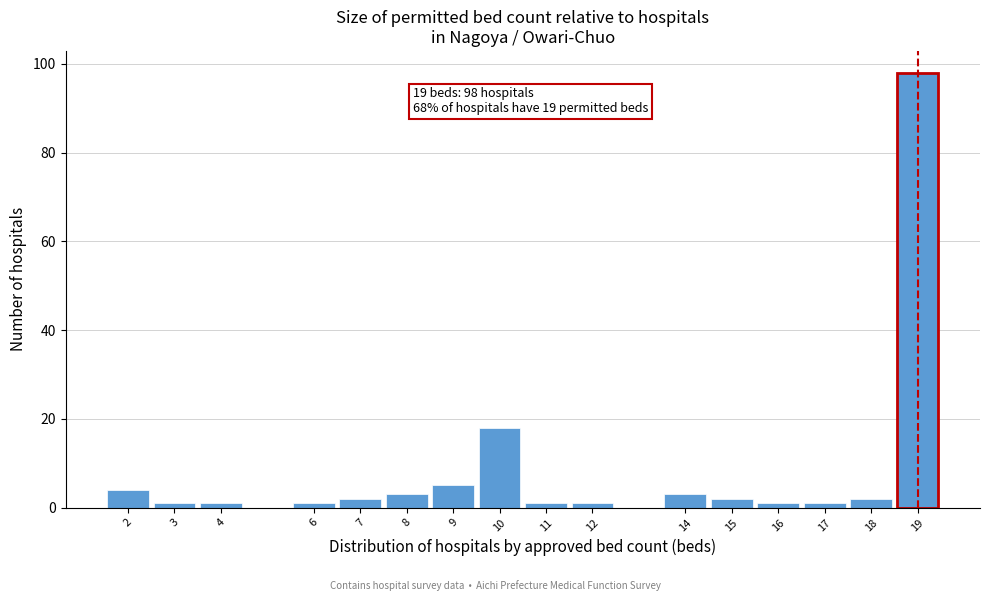

Reading left to right, what are all the values shown in this chart?

2=4	3=1	4=1	6=1	7=2	8=3	9=5	10=18	11=1	12=1	14=3	15=2	16=1	17=1	18=2	19=98